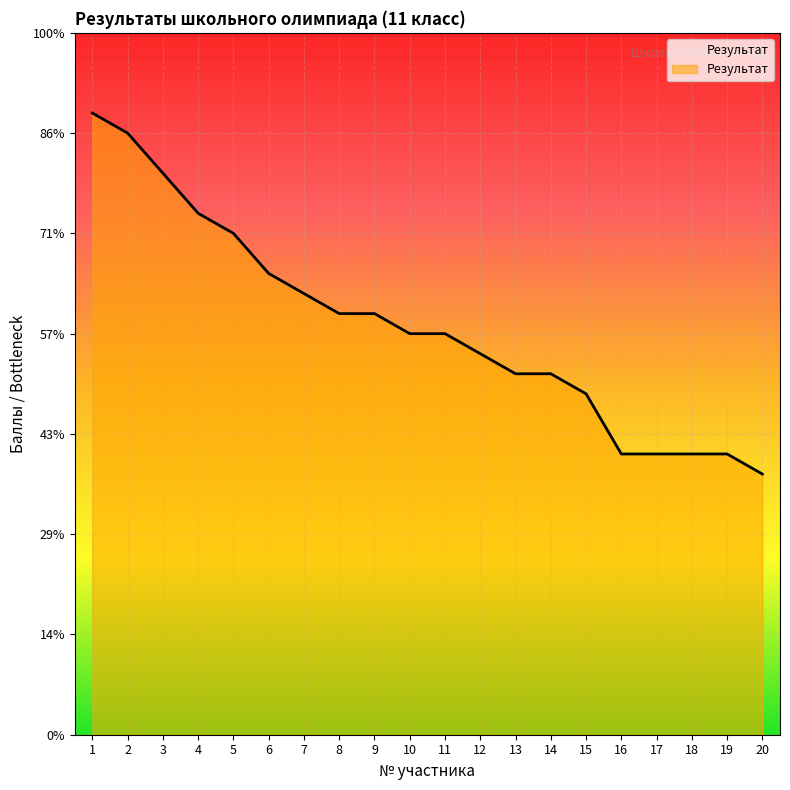

What is the sum of all values?

408